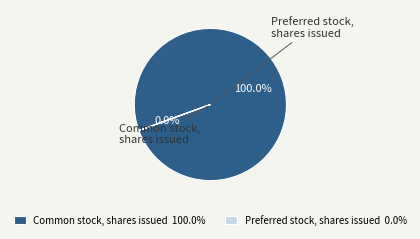

Rank the categories by value from lowest to highest.

Preferred stock, shares issued, Common stock, shares issued